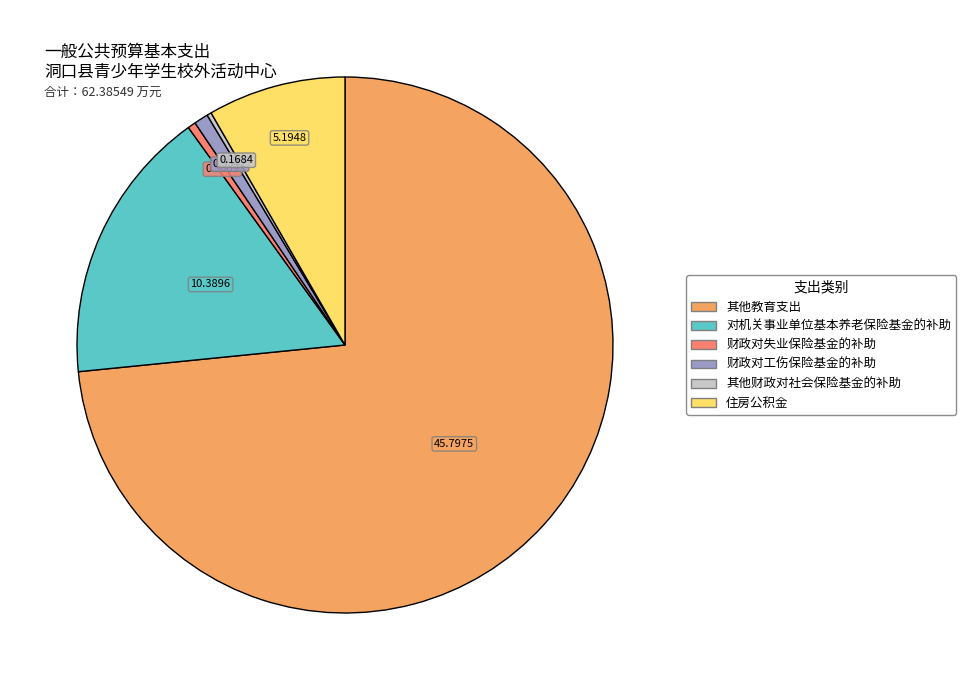

Do 其他教育支出 and 财政对失业保险基金的补助 together represent more than half of the pie?

Yes